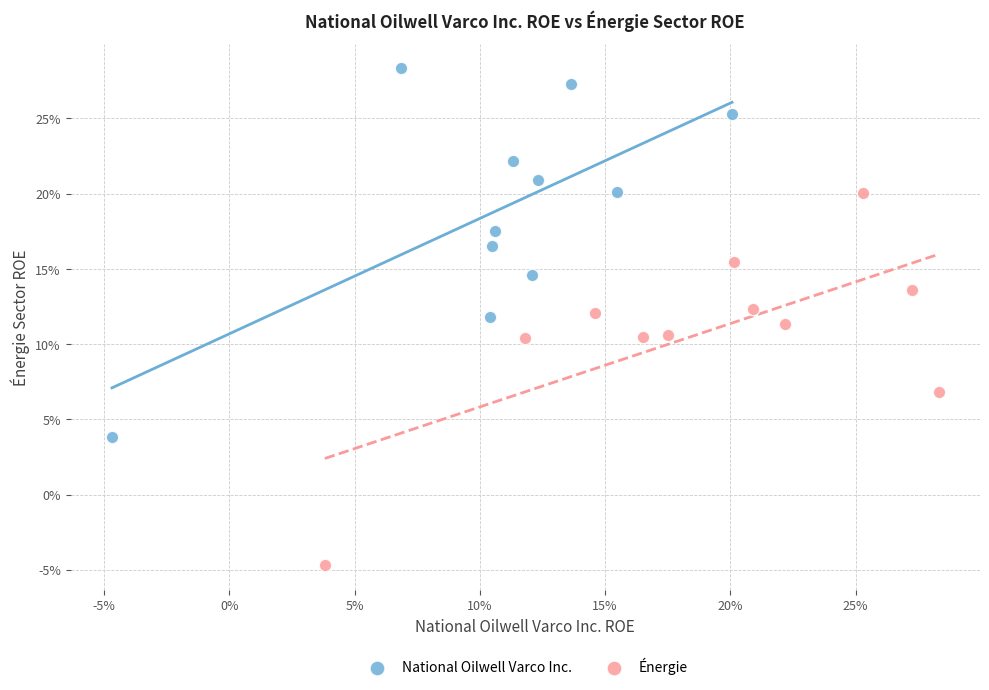

What are all the series names shown in the legend?

National Oilwell Varco Inc., Énergie